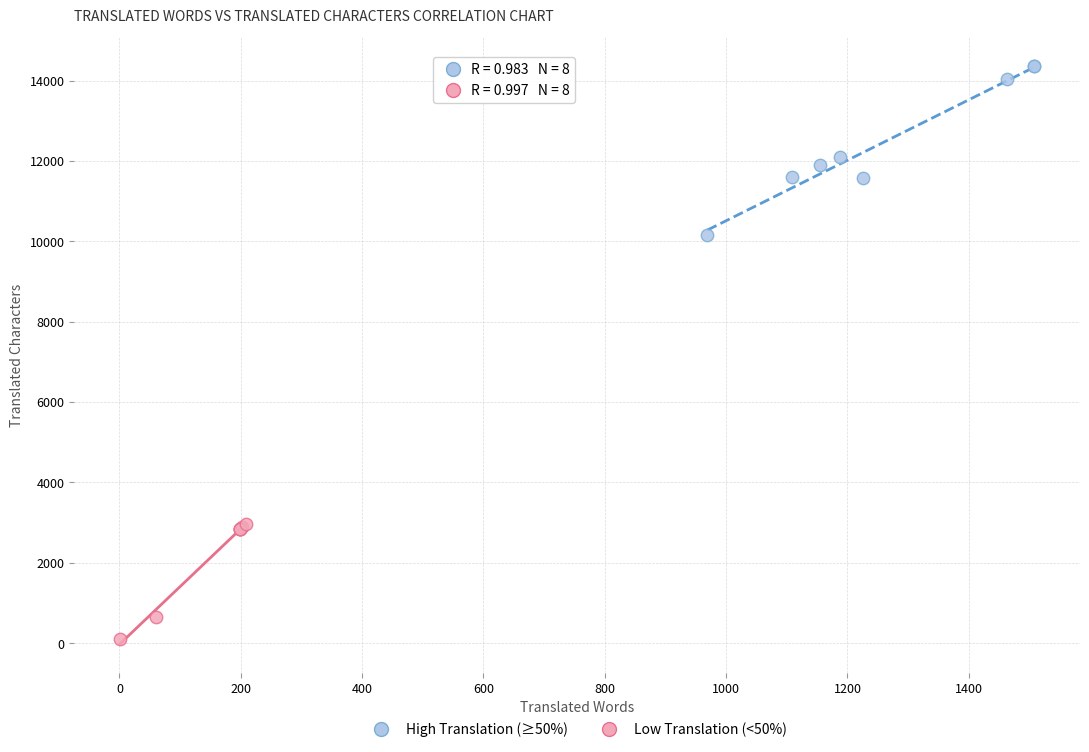

Which series reaches the minimum Y coordinate?

Low Translation (<50%)